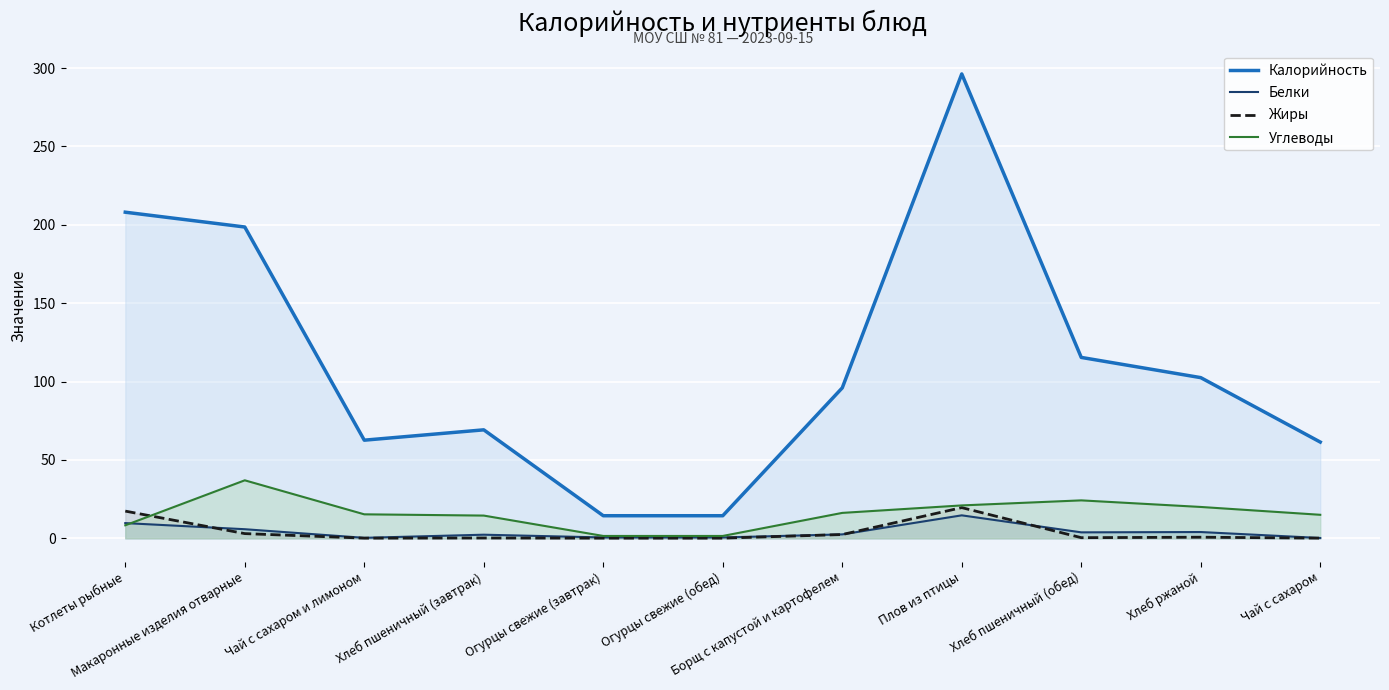

Where is Калорийность nearest to the value 155?

Хлеб пшеничный (обед)